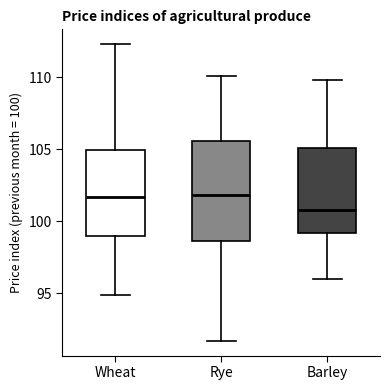

Where is the lower edge of the box for Rye on the y-axis? The values are not printed on the chart, so give them approximately, as read against the axis.

98.5